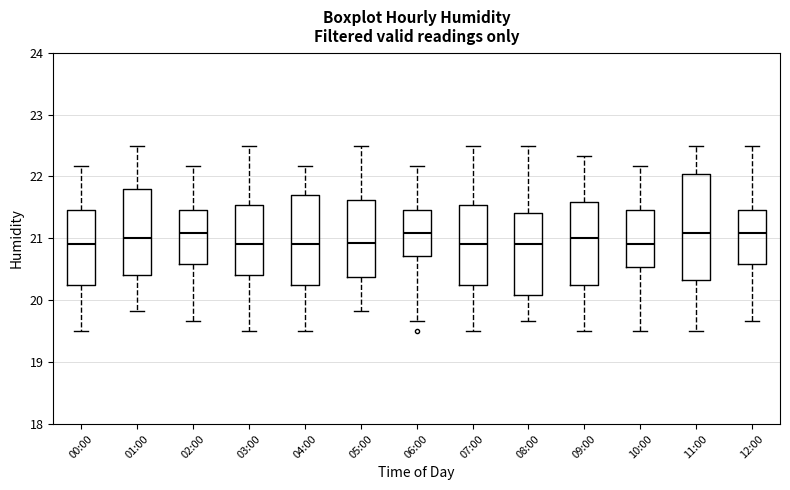

Where does the lower whisker of the box for 11:00 end on the y-axis? The values are not printed on the chart, so give them approximately, as read against the axis.

19.5